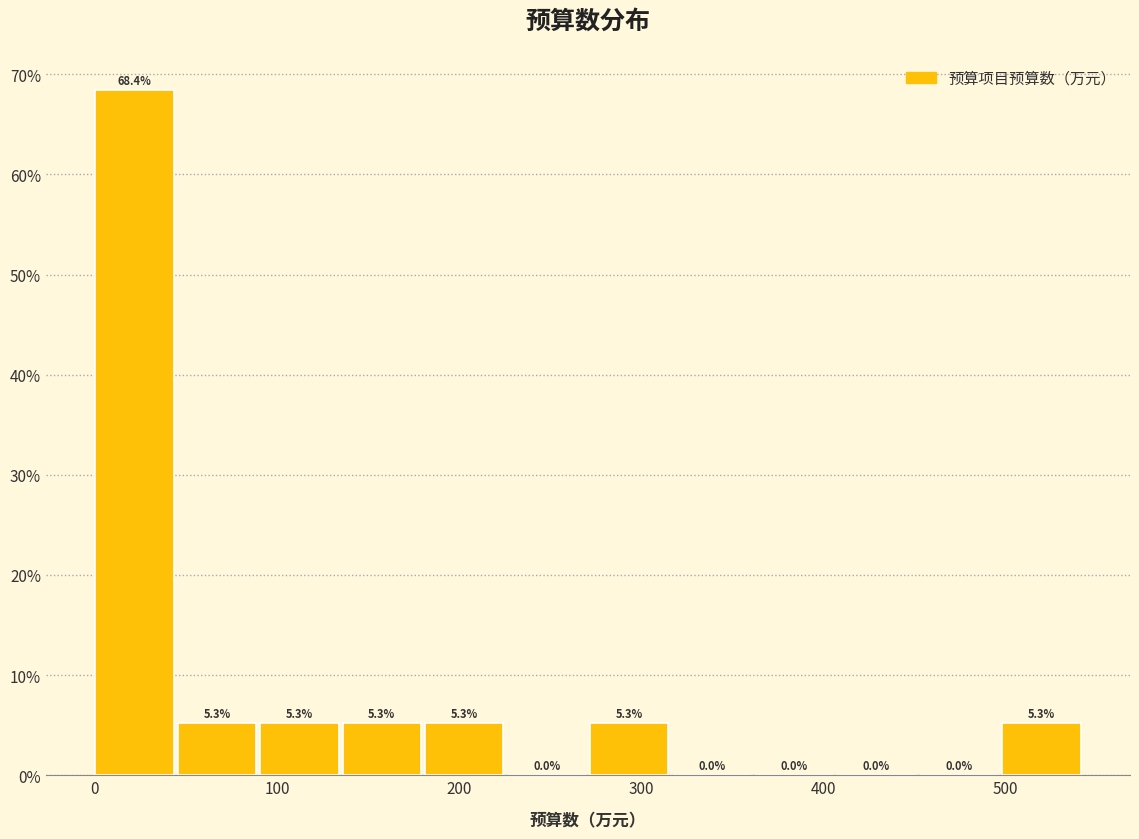

Reading left to right, transcribe this chart: for each bar, give the range it covers on the x-axis and its height. The bar edges are not printed on the chart, so give them approximately, as read against the axis.

0 to 50: 68.4
50 to 90: 5.3
90 to 140: 5.3
140 to 180: 5.3
180 to 230: 5.3
230 to 270: 0.0
270 to 320: 5.3
320 to 360: 0.0
360 to 410: 0.0
410 to 450: 0.0
450 to 500: 0.0
500 to 540: 5.3